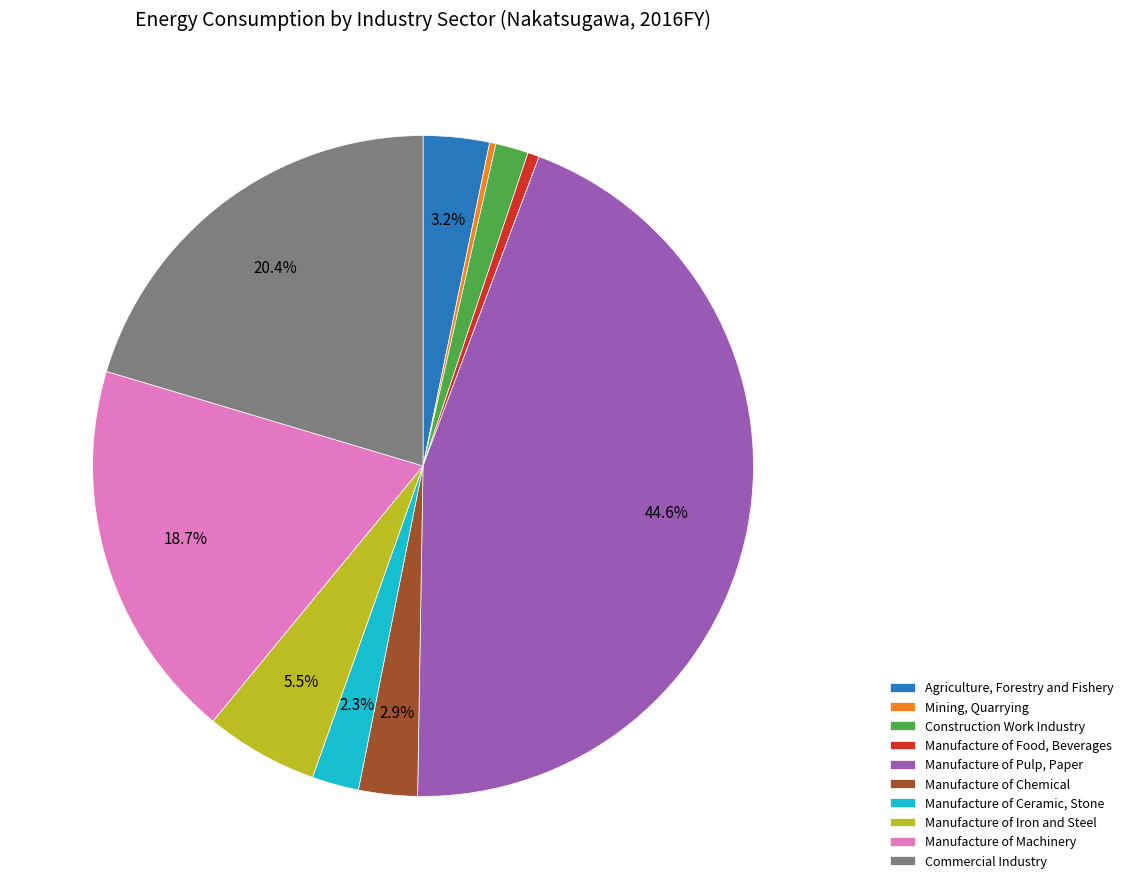

Which slice is the largest?

Manufacture of Pulp, Paper